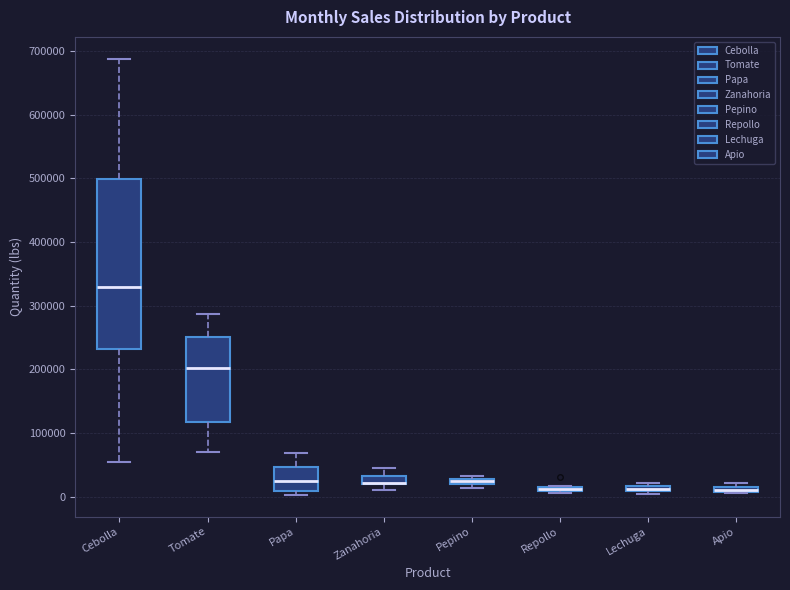

Where is the lower edge of the box for Pepino on the y-axis? The values are not printed on the chart, so give them approximately, as read against the axis.

20000